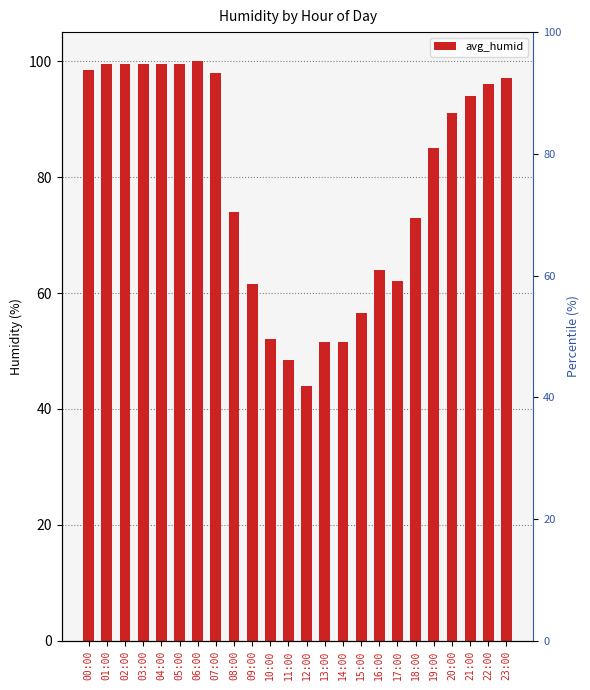

At which label does the data first exceed 91?

00:00